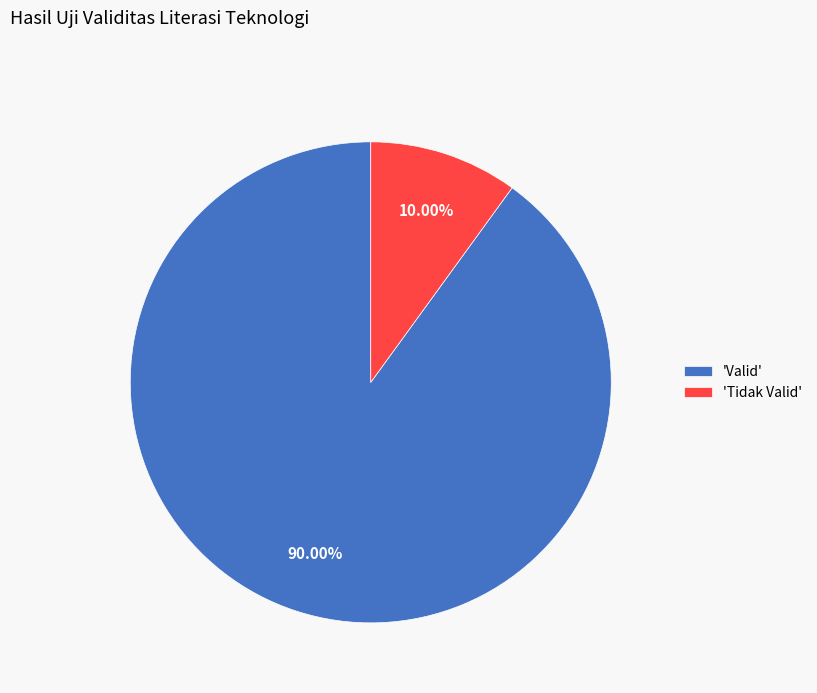

How many segments does this pie chart have?

2